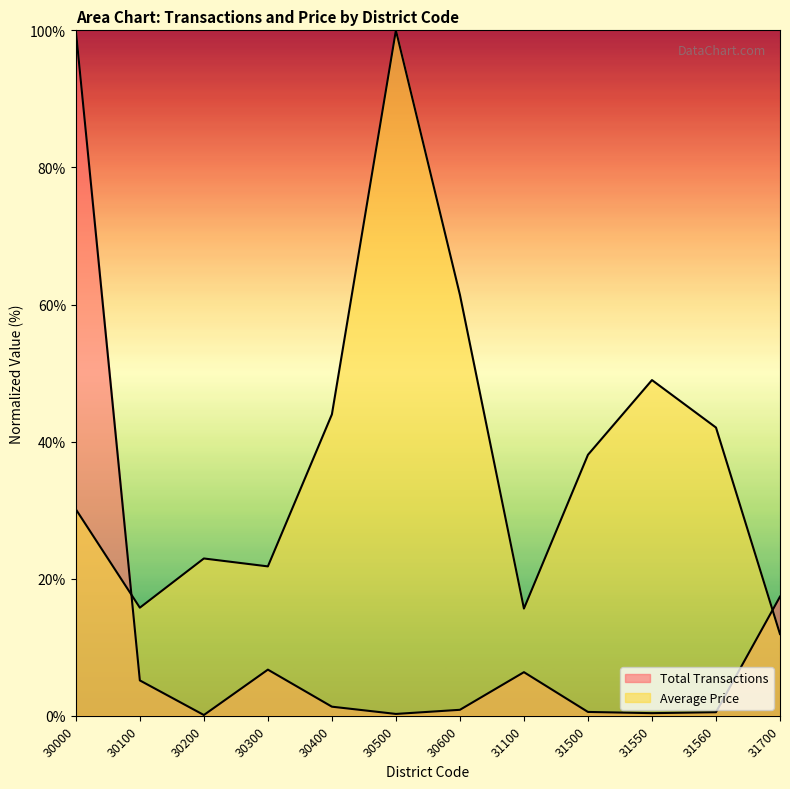

The value of Total Transactions at 30000 is 100.0. True or false?

True